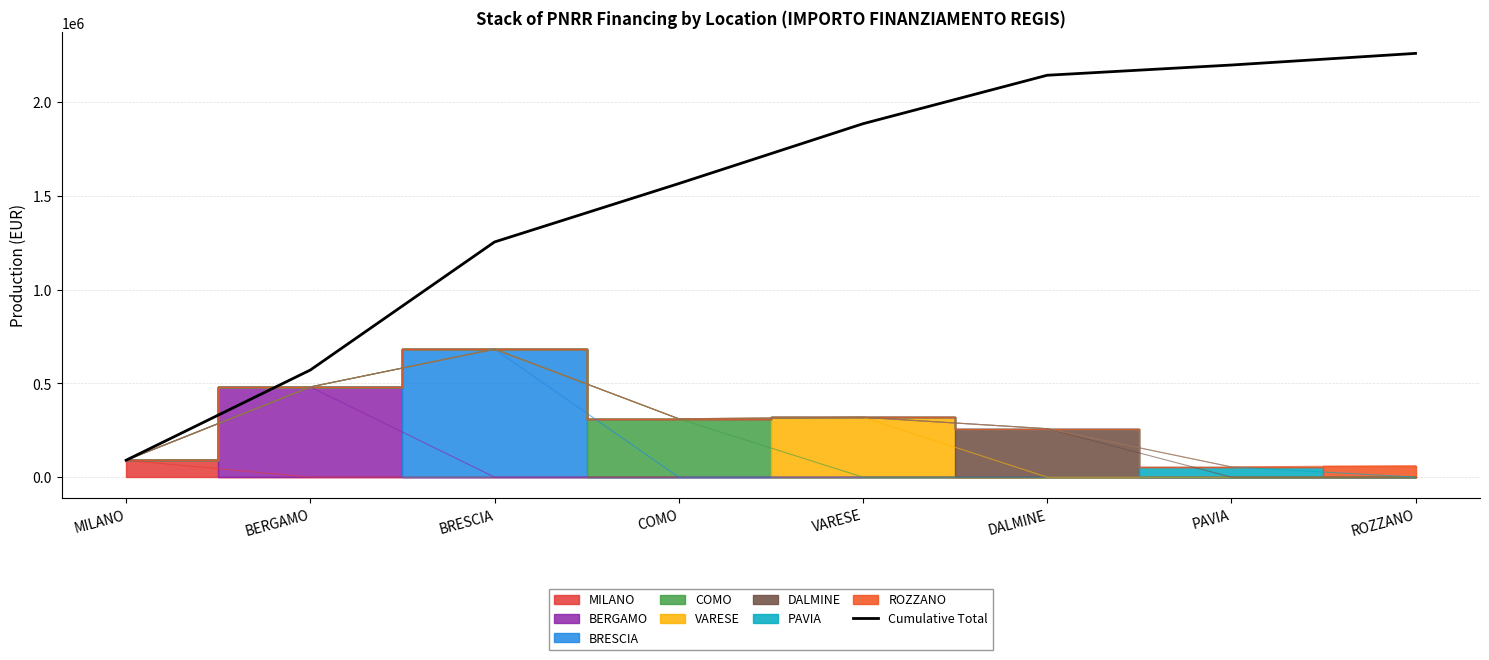

True or false: there are more than 2 points higher than both neighbors.

False